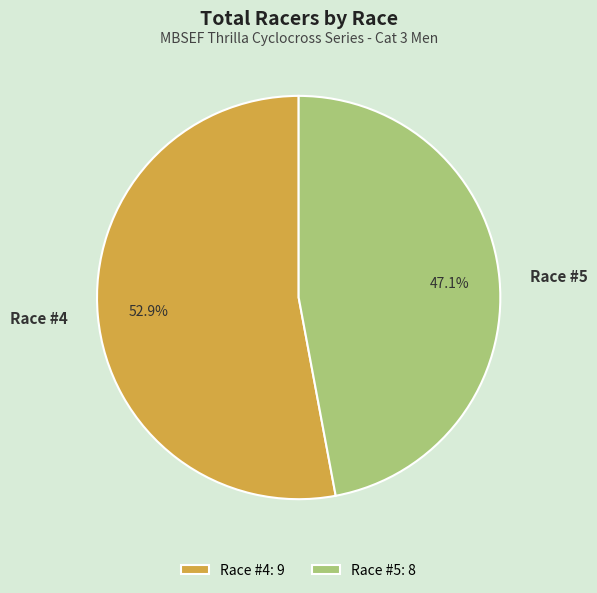

What percentage is the Race #5 slice, to the nearest percent?

47%